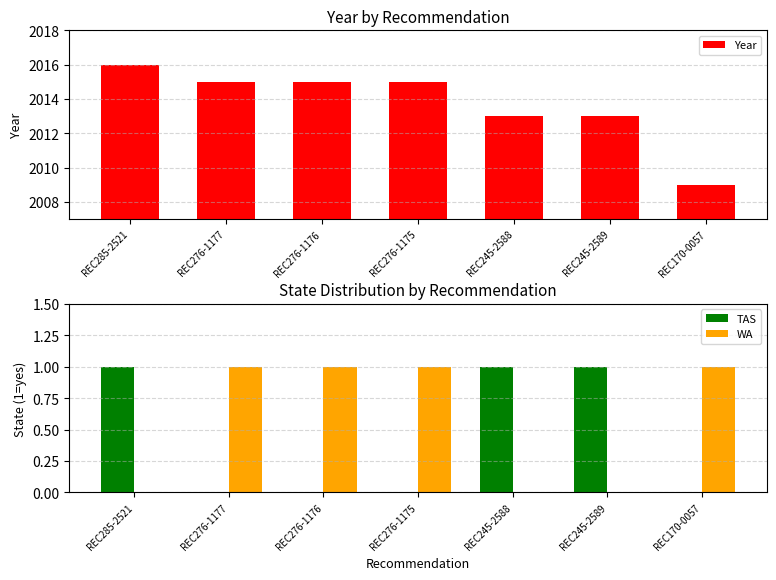

How many series are shown in this chart?

3